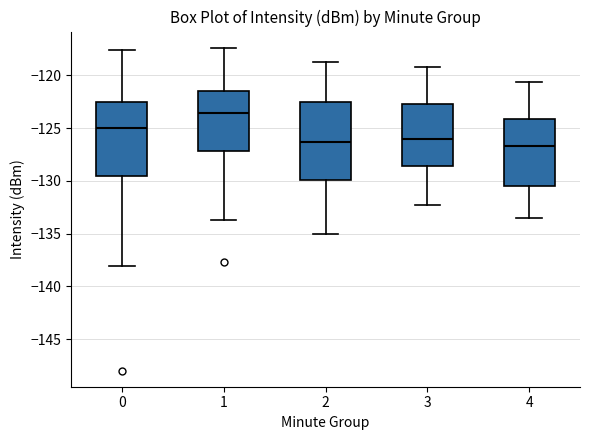

Reading left to right, transcribe this box plot: for each box, give where its median line is, the range the box spans, and where its two whiskers end, as read against the y-axis. The values are not printed on the chart, so give them approximately, as read against the axis.

0: median -125.0, box -129.5 to -122.5, whiskers -138.0 to -117.5
1: median -123.5, box -127.0 to -121.5, whiskers -133.5 to -117.5
2: median -126.5, box -130.0 to -122.5, whiskers -135.0 to -118.5
3: median -126.0, box -128.5 to -122.5, whiskers -132.5 to -119.0
4: median -126.5, box -130.5 to -124.0, whiskers -133.5 to -120.5